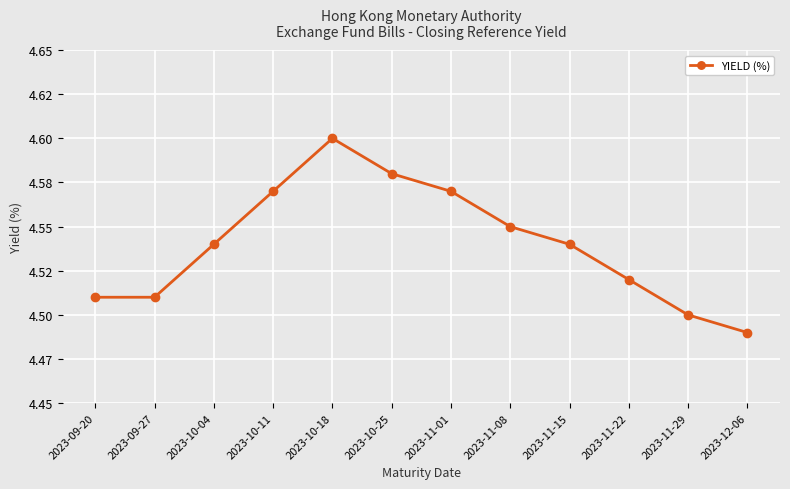

Is this an area chart (filled region under the line)?

No